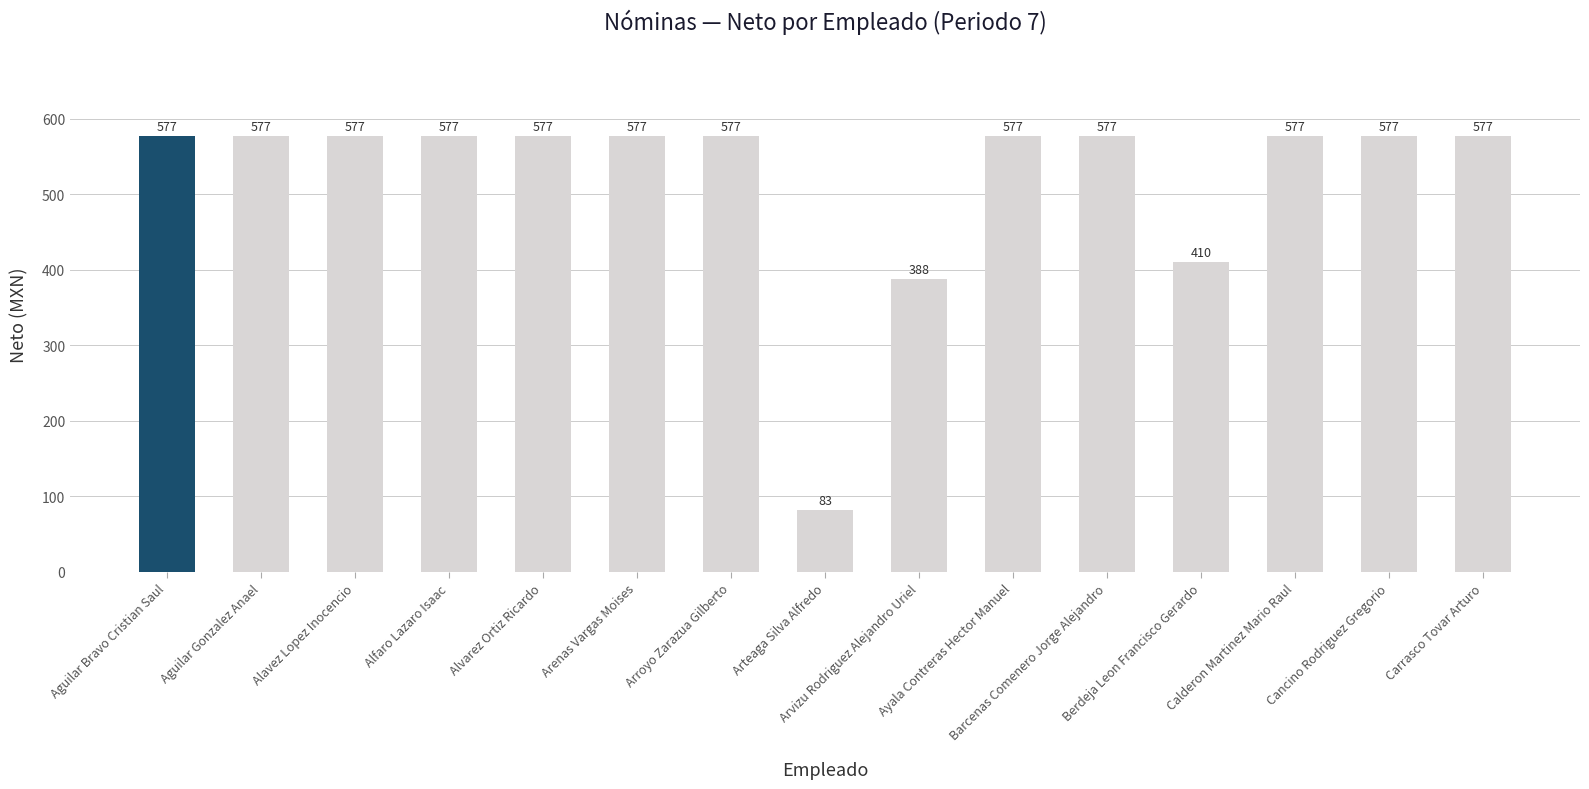

What is the greatest value displayed?

577.4